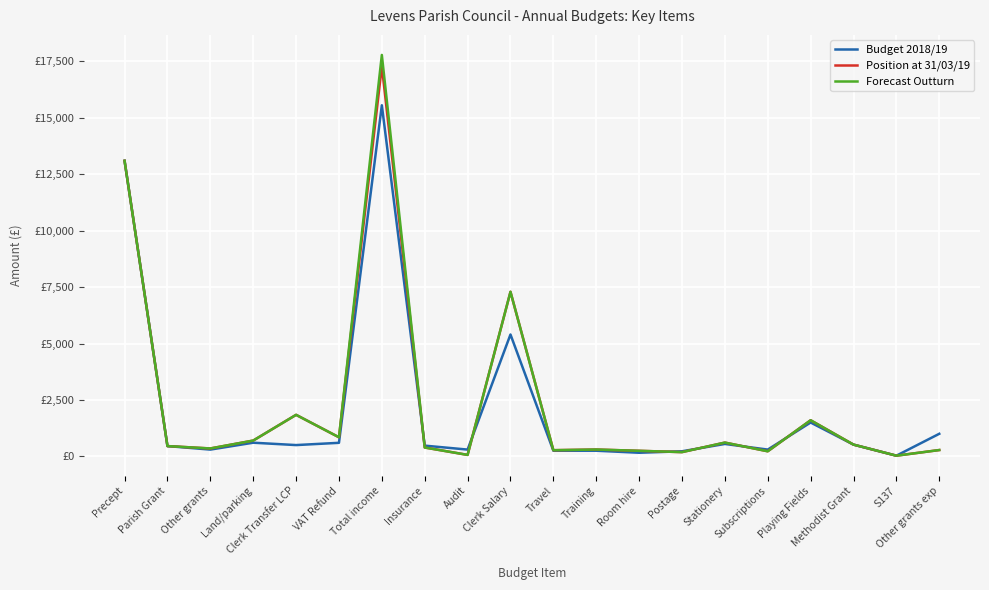

Does the chart display data point markers on the line(s)?

No